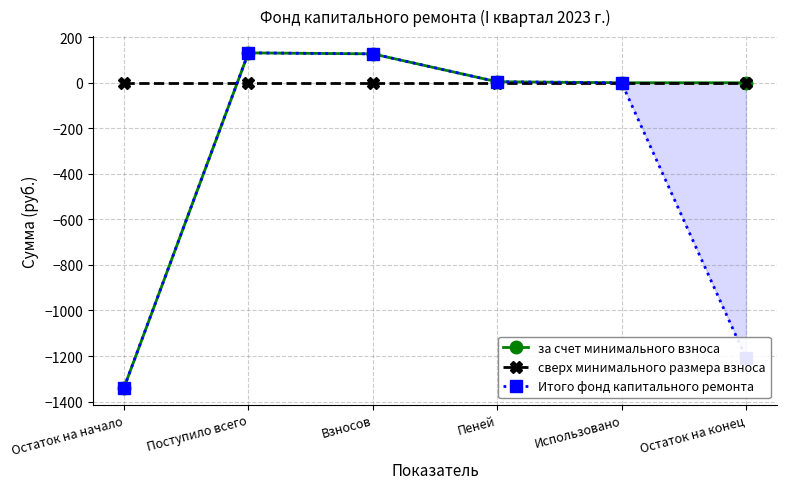

Between which two adjacent categories do Итого фонд капитального ремонта and сверх минимального размера взноса first intersect?

Остаток на начало and Поступило всего